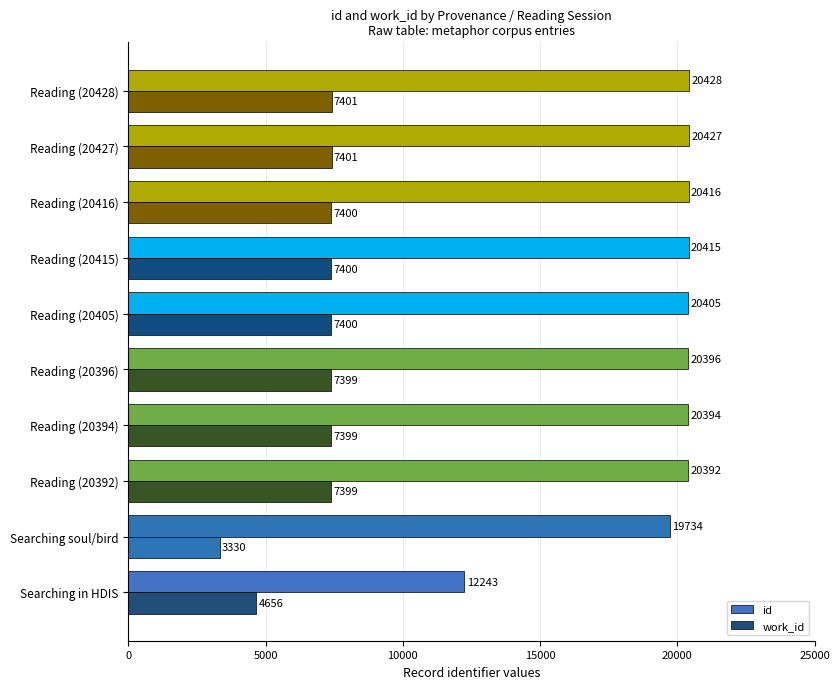

Count the number of data series in this chart.

2